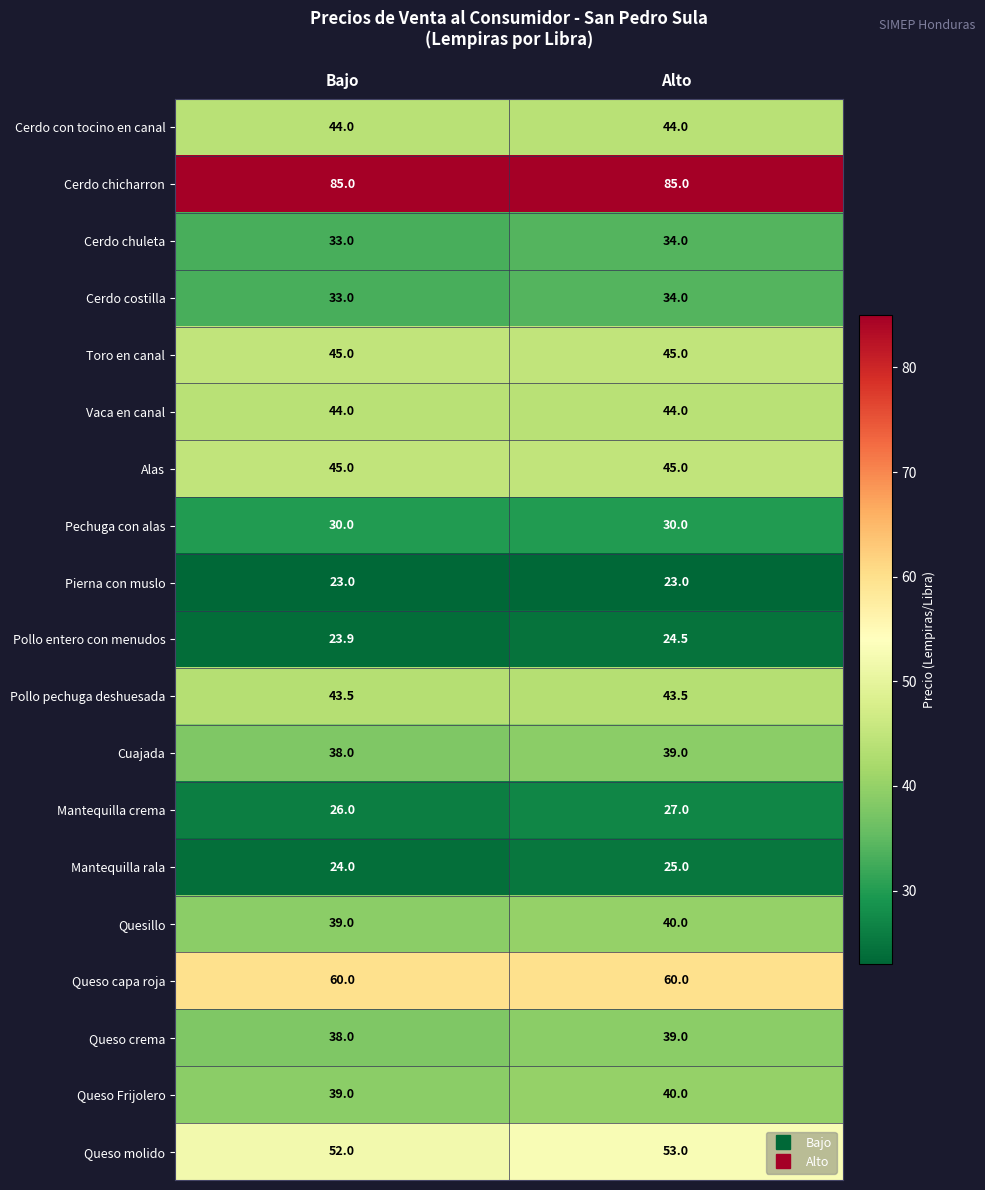

What is the maximum value for Toro en canal?

45.0